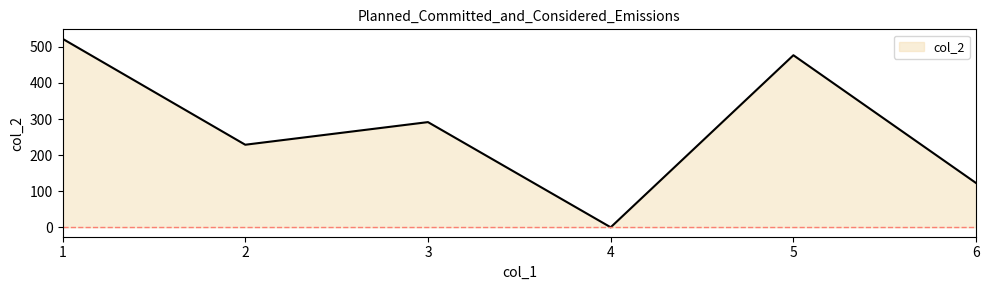

True or false: the data shows 228.8 at 2.

True